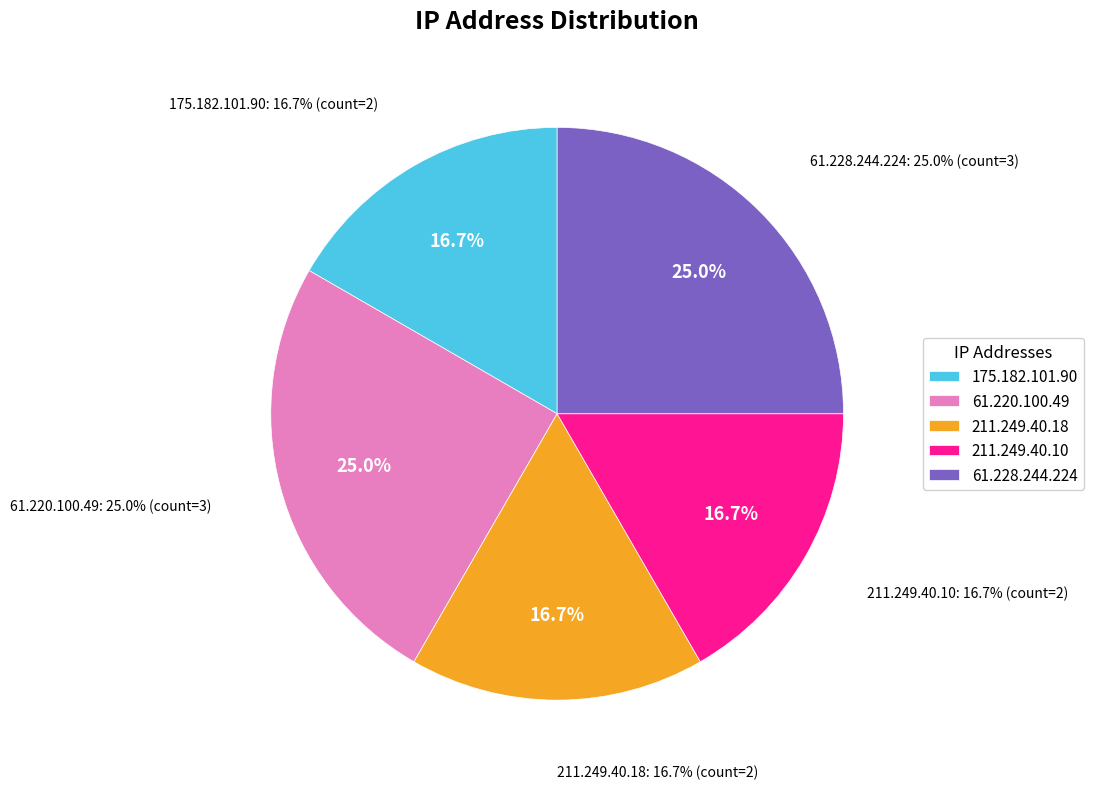

The 175.182.101.90 slice represents 27% of the pie. True or false?

False